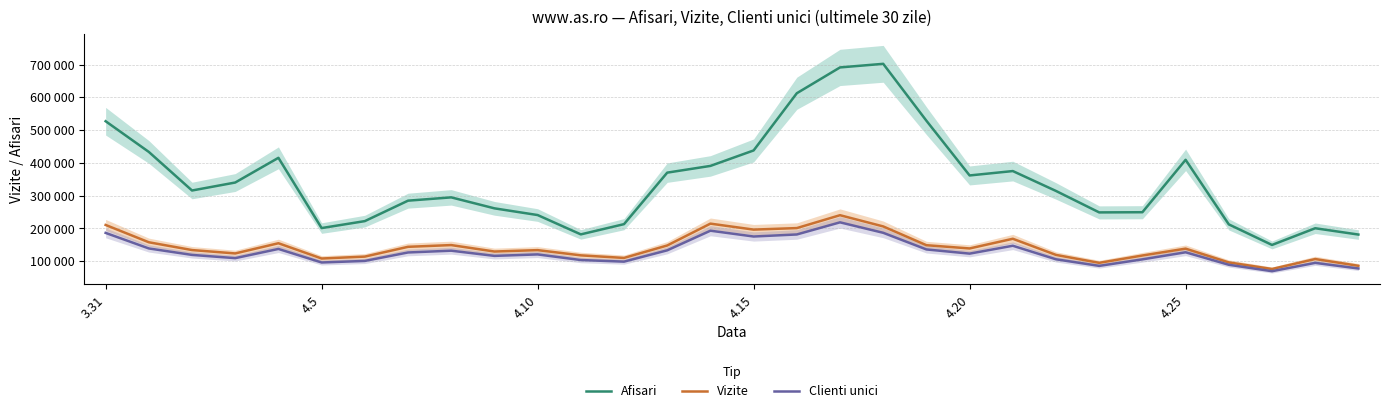

What value does the Clienti unici series have at 4.10?

120800